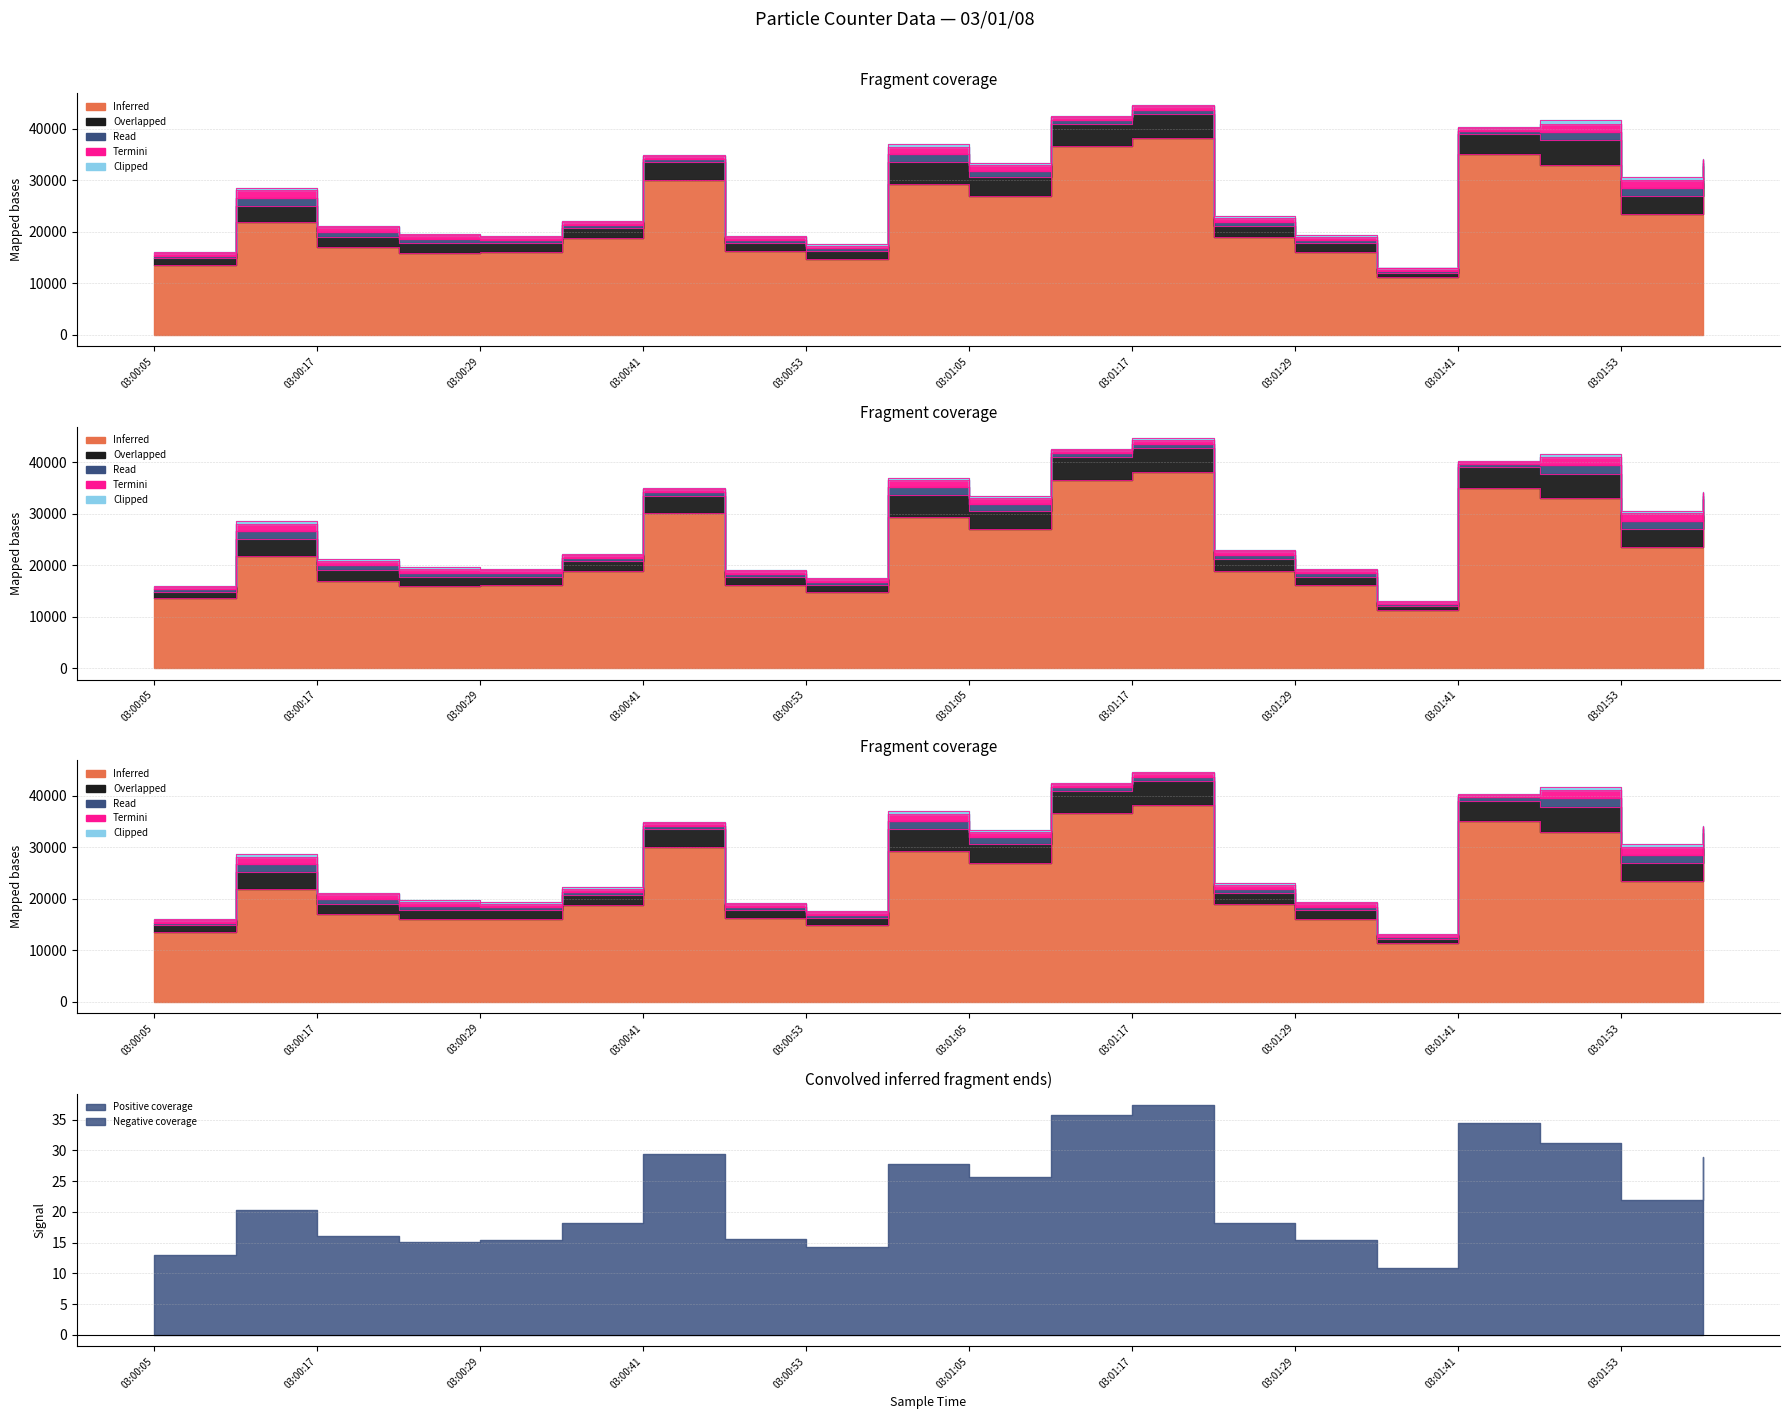

The Read series shows 466 at 03:00:23. True or false?

False